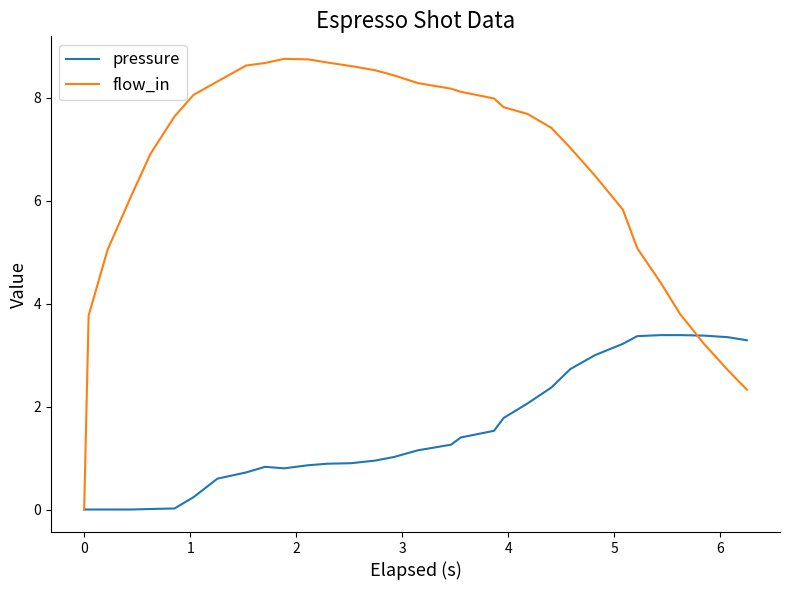

What are all the series names shown in the legend?

pressure, flow_in